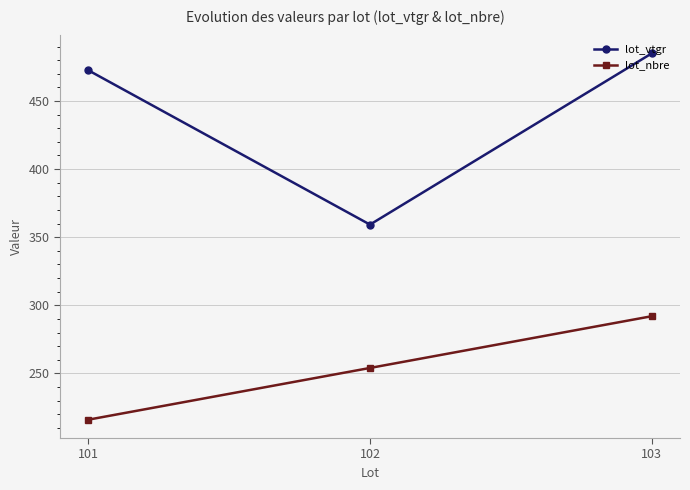

How many values in the lot_nbre series are below 254?

1